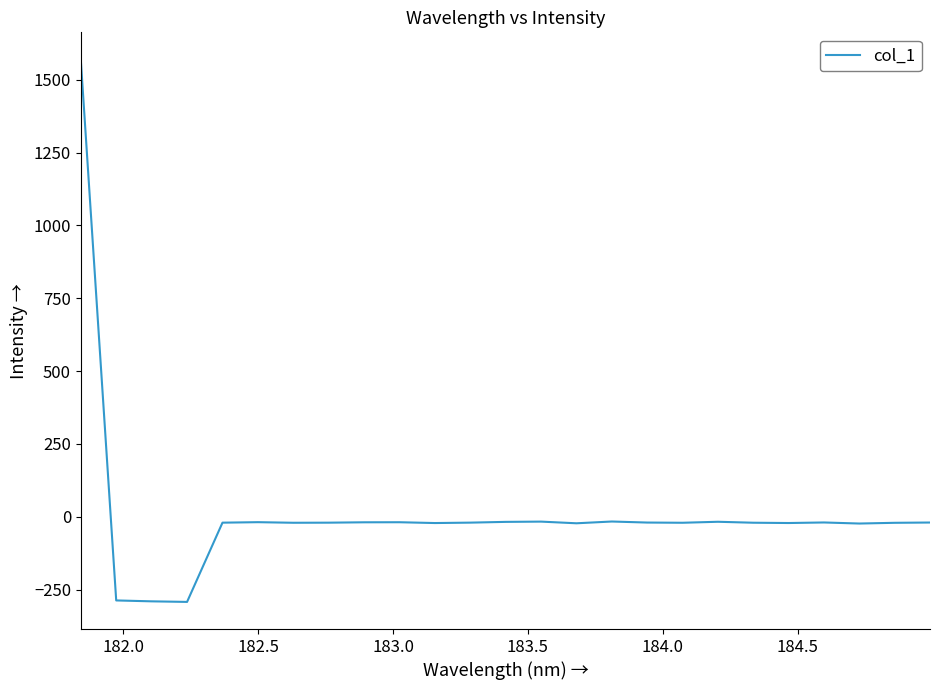

What is the smallest value displayed?

-292.1